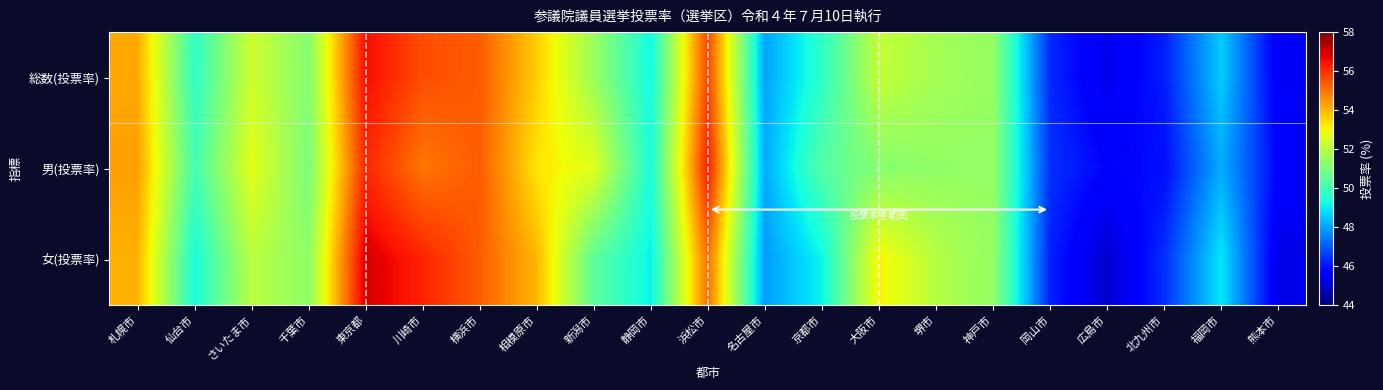

How many distinct data groups are displayed?

3